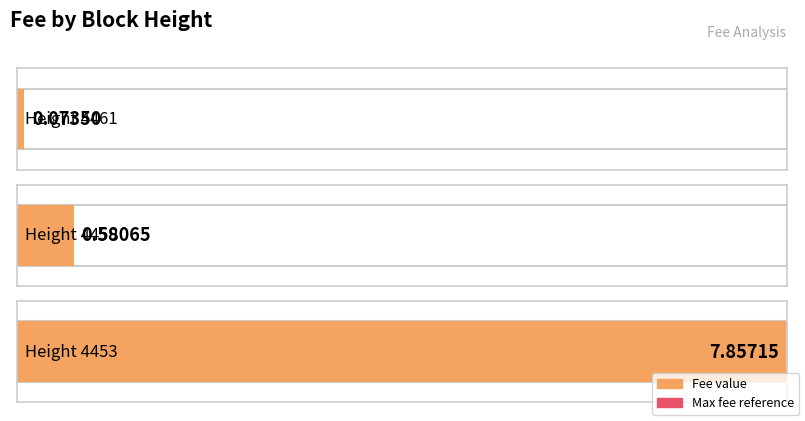

What is the change in value from 4461 to 4453?

+7.8